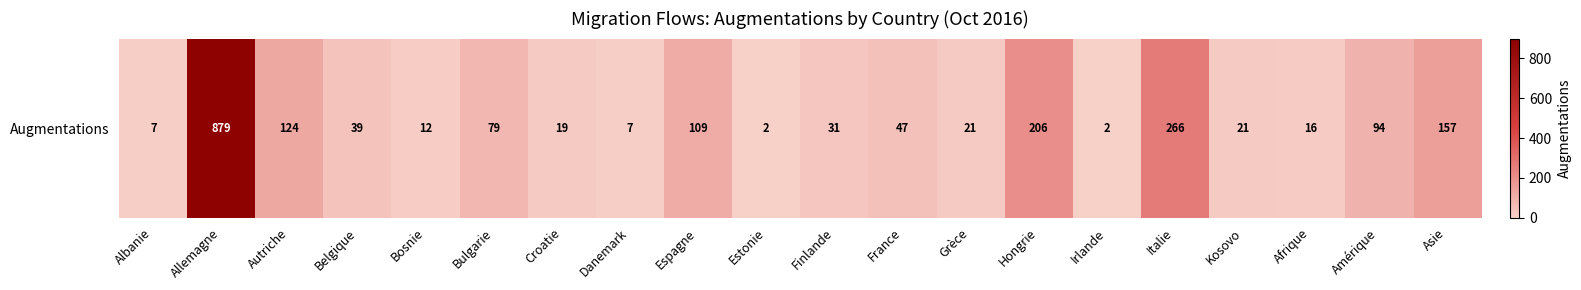

True or false: the data shows 13 at Albanie.

False